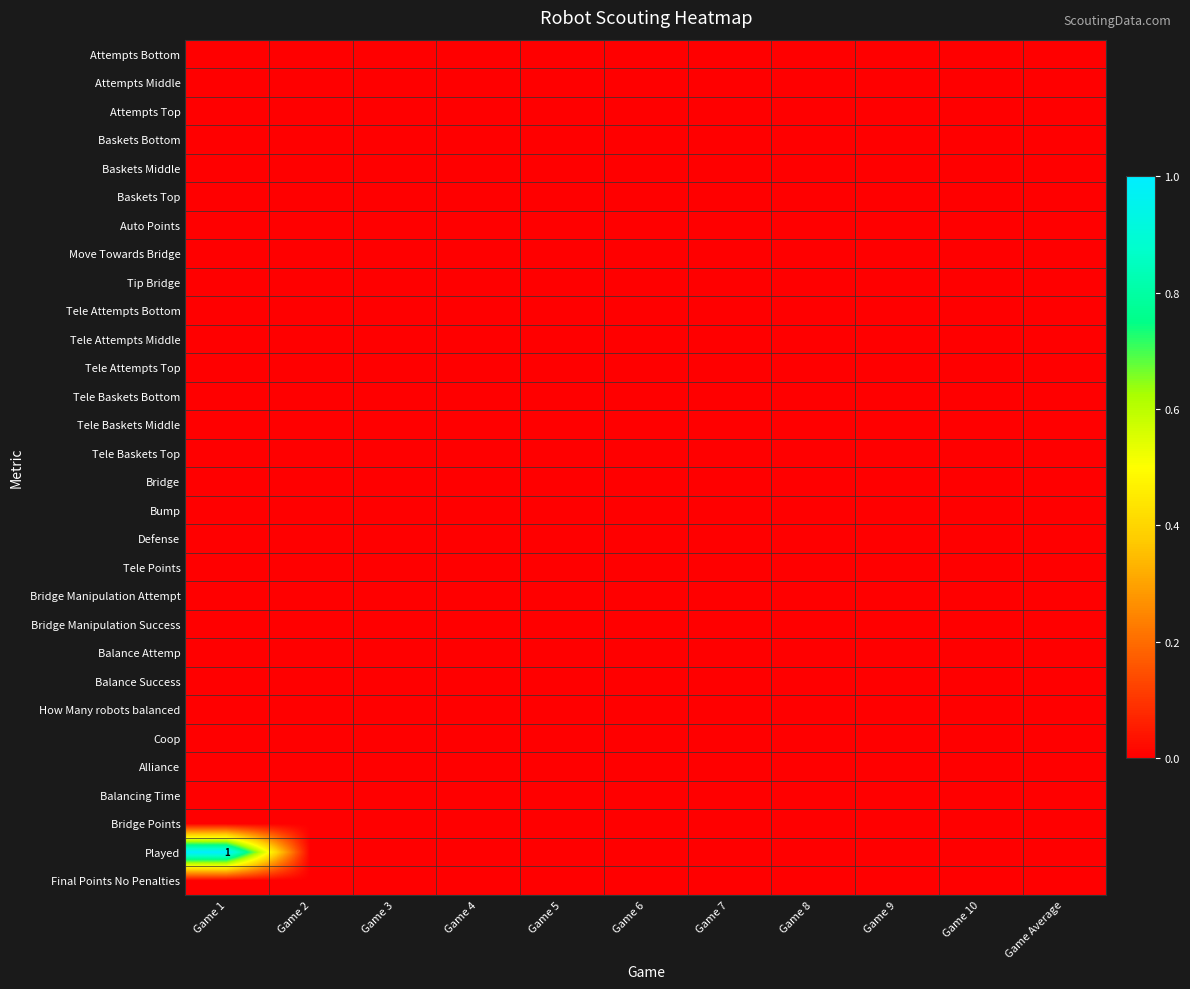

List the series in order of their peak value, lowest first.

Attempts Bottom, Attempts Middle, Attempts Top, Baskets Bottom, Baskets Middle, Baskets Top, Auto Points, Move Towards Bridge, Tip Bridge, Tele Attempts Bottom, Tele Attempts Middle, Tele Attempts Top, Tele Baskets Bottom, Tele Baskets Middle, Tele Baskets Top, Bridge, Bump, Defense, Tele Points, Bridge Manipulation Attempt, Bridge Manipulation Success, Balance Attemp, Balance Success, How Many robots balanced, Coop, Alliance, Balancing Time, Bridge Points, Final Points No Penalties, Played